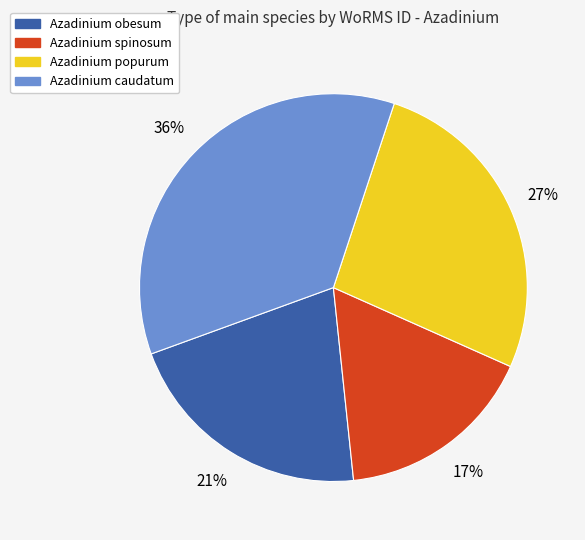

Is the sum of Azadinium spinosum and Azadinium caudatum greater than half?

Yes